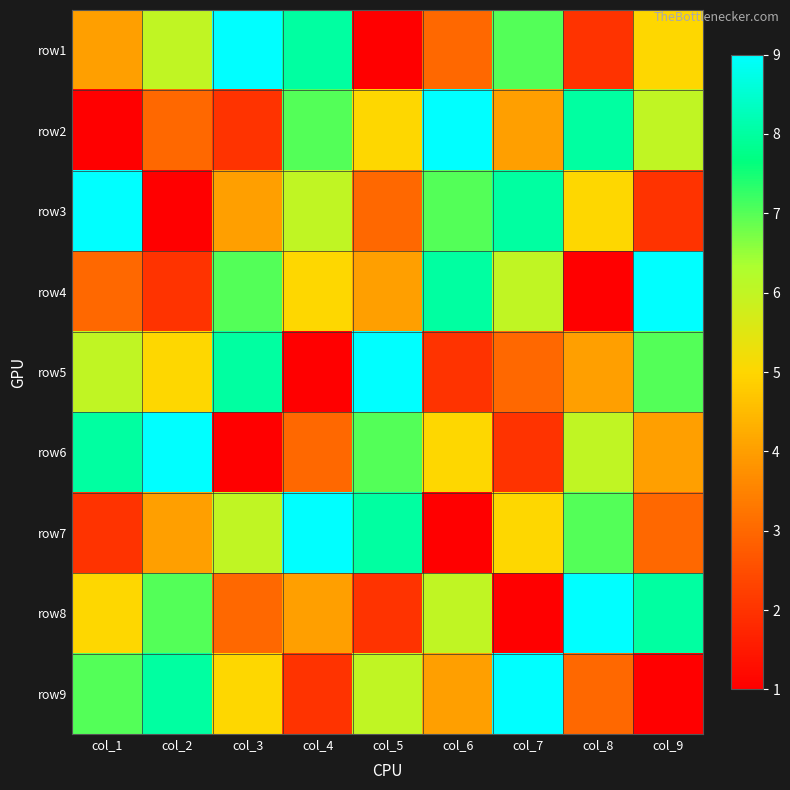

What is the greatest value displayed?

9